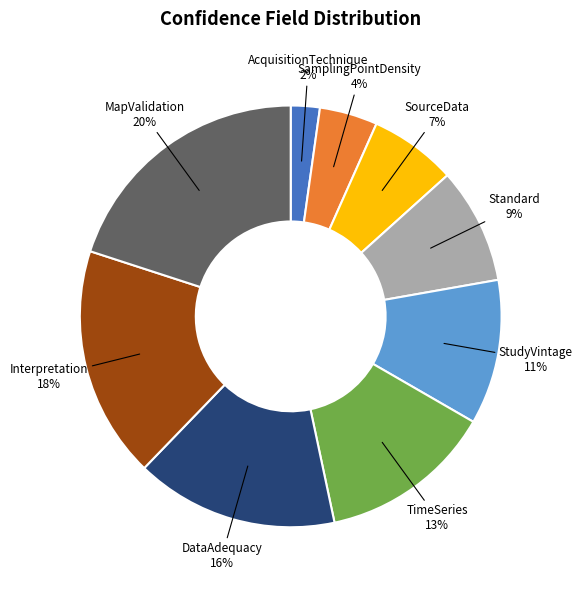

To the nearest percent, what is the difference between the DataAdequacy and Interpretation slice percentages?

2%